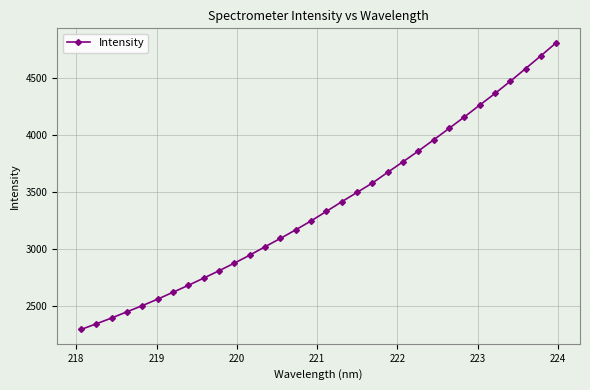

How many values are below 3332?

16